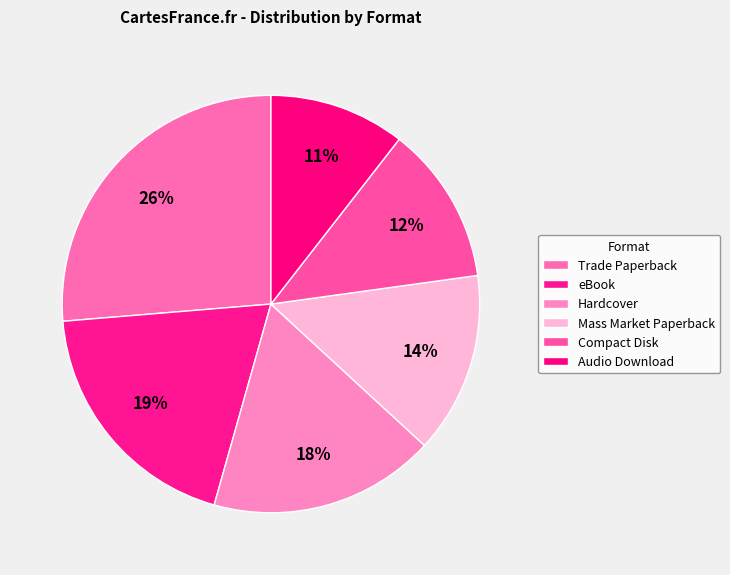

To the nearest percent, what portion does Mass Market Paperback represent?

14%